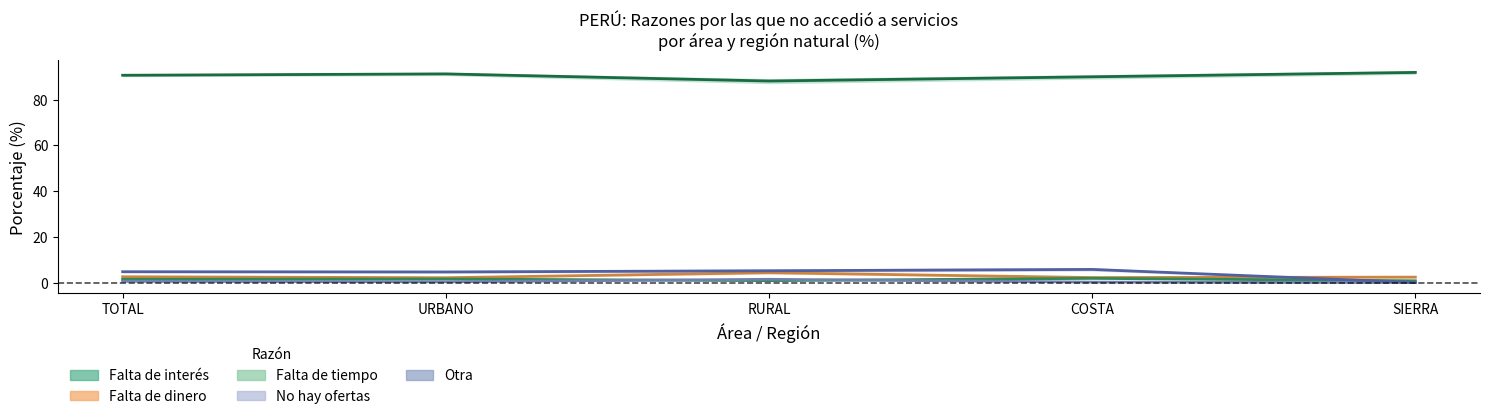

What is the average value of the No hay ofertas series?

0.5